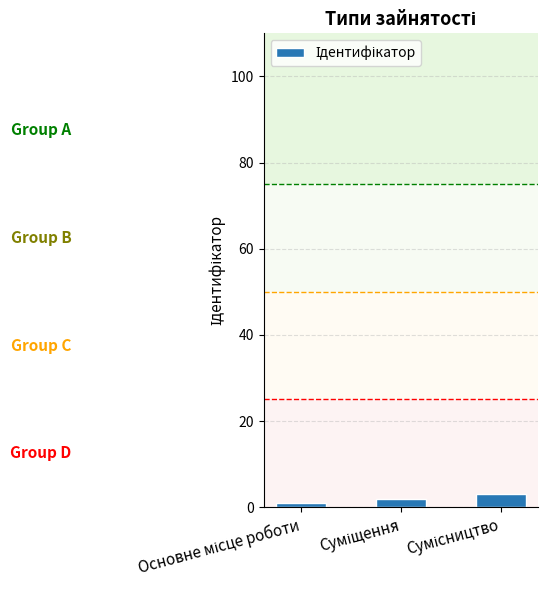

How many data points are less than 2?

1